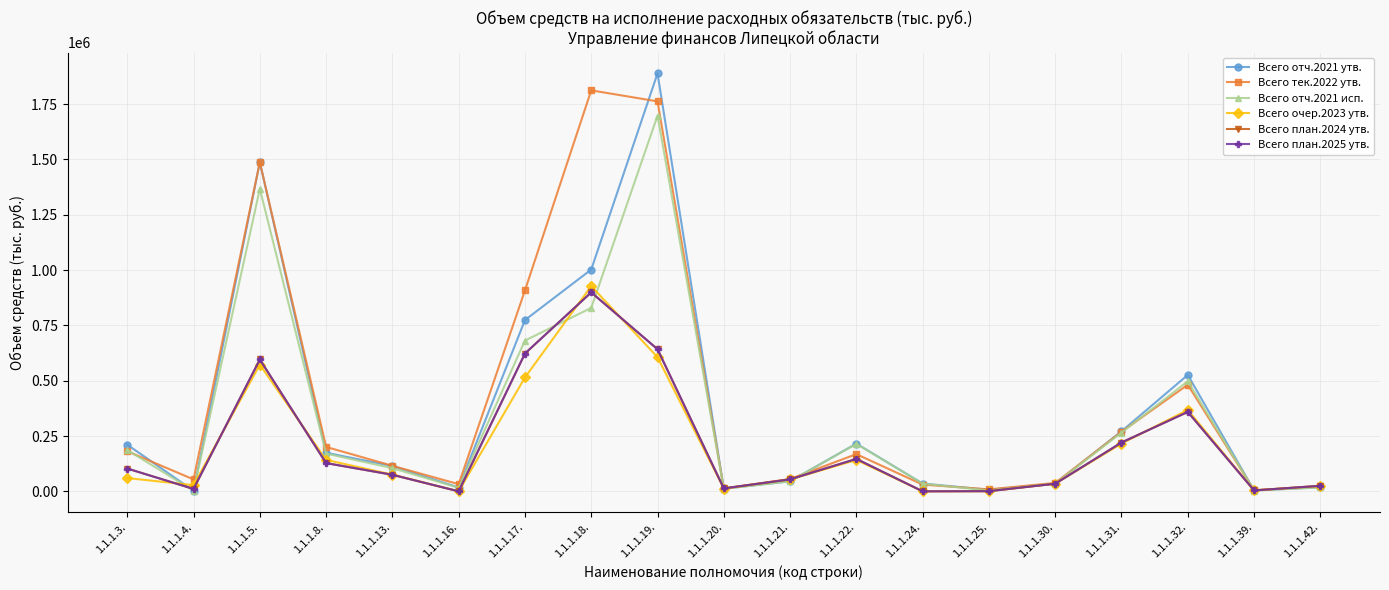

Reading right to left, what are all the values shown in this chart?

col_31 (Всего отч.2021 утв.): 1.1.1.42.=18327.9	1.1.1.39.=4008.8	1.1.1.32.=526143.0	1.1.1.31.=271424.0	1.1.1.30.=35268.6	1.1.1.25.=7019.8	1.1.1.24.=35395.7	1.1.1.22.=215737.8	1.1.1.21.=45766.5	1.1.1.20.=11745.0	1.1.1.19.=1888572.7	1.1.1.18.=1002298.0	1.1.1.17.=774009.3	1.1.1.16.=17445.8	1.1.1.13.=114656.1	1.1.1.8.=174377.0	1.1.1.5.=1487240.7	1.1.1.4.=2802.9	1.1.1.3.=210890.2
col_61 (Всего тек.2022 утв.): 1.1.1.42.=22454.6	1.1.1.39.=5212.3	1.1.1.32.=481681.4	1.1.1.31.=269206.4	1.1.1.30.=38111.8	1.1.1.25.=9095.9	1.1.1.24.=30550.8	1.1.1.22.=168255.4	1.1.1.21.=55929.9	1.1.1.20.=12178.6	1.1.1.19.=1762160.9	1.1.1.18.=1811990.8	1.1.1.17.=907925.5	1.1.1.16.=32525.7	1.1.1.13.=115587.5	1.1.1.8.=200756.1	1.1.1.5.=1487385.7	1.1.1.4.=54040.3	1.1.1.3.=181276.2
col_41 (Всего отч.2021 исп.): 1.1.1.42.=17811.8	1.1.1.39.=3902.5	1.1.1.32.=497372.4	1.1.1.31.=265369.5	1.1.1.30.=34694.1	1.1.1.25.=3923.4	1.1.1.24.=34666.7	1.1.1.22.=214730.7	1.1.1.21.=45292.1	1.1.1.20.=11745.0	1.1.1.19.=1697702.8	1.1.1.18.=829191.1	1.1.1.17.=681333.5	1.1.1.16.=16515.0	1.1.1.13.=104734.2	1.1.1.8.=170702.7	1.1.1.5.=1367128.6	1.1.1.4.=2802.3	1.1.1.3.=186782.8
col_46 (Всего очер.2023 утв.): 1.1.1.42.=24740.2	1.1.1.39.=4420.7	1.1.1.32.=367913.0	1.1.1.31.=216006.2	1.1.1.30.=34832.8	1.1.1.25.=820.0	1.1.1.24.=500.0	1.1.1.22.=141902.7	1.1.1.21.=53887.6	1.1.1.20.=12750.5	1.1.1.19.=606256.4	1.1.1.18.=927524.0	1.1.1.17.=514678.6	1.1.1.16.=190.0	1.1.1.13.=75664.1	1.1.1.8.=142256.1	1.1.1.5.=572604.5	1.1.1.4.=28126.3	1.1.1.3.=60135.3
col_51 (Всего план.2024 утв.): 1.1.1.42.=25179.7	1.1.1.39.=4350.7	1.1.1.32.=358950.1	1.1.1.31.=220756.8	1.1.1.30.=34482.8	1.1.1.25.=850.0	1.1.1.24.=150.0	1.1.1.22.=146716.4	1.1.1.21.=54387.6	1.1.1.20.=13509.5	1.1.1.19.=642260.1	1.1.1.18.=899193.7	1.1.1.17.=622938.4	1.1.1.16.=190.0	1.1.1.13.=74908.2	1.1.1.8.=127741.1	1.1.1.5.=595863.5	1.1.1.4.=11013.6	1.1.1.3.=103143.6
col_56 (Всего план.2025 утв.): 1.1.1.42.=25179.7	1.1.1.39.=4350.7	1.1.1.32.=358950.1	1.1.1.31.=220756.8	1.1.1.30.=34482.8	1.1.1.25.=850.0	1.1.1.24.=150.0	1.1.1.22.=146716.4	1.1.1.21.=54387.6	1.1.1.20.=13509.5	1.1.1.19.=642260.1	1.1.1.18.=899193.7	1.1.1.17.=622938.4	1.1.1.16.=190.0	1.1.1.13.=74908.2	1.1.1.8.=127741.1	1.1.1.5.=595863.5	1.1.1.4.=11013.6	1.1.1.3.=103143.6